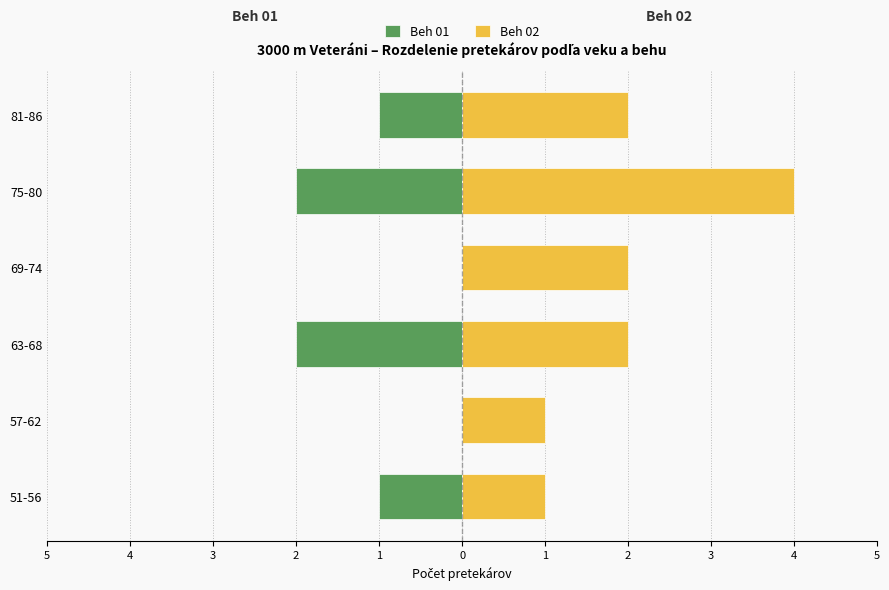

What is the difference between the second highest and second lowest values in the Beh 01 series?

2